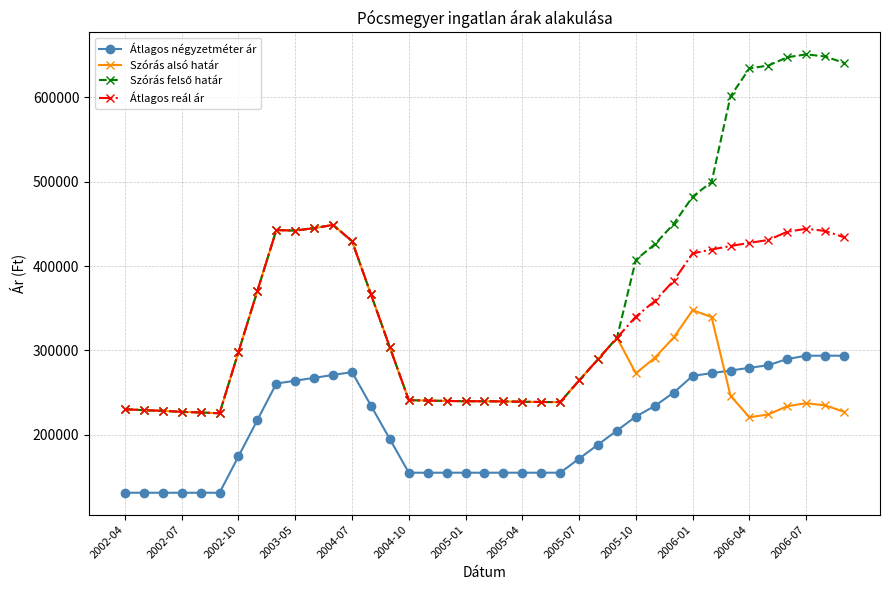

True or false: Átlagos négyzetméter ár and Átlagos reál ár cross at least once.

False